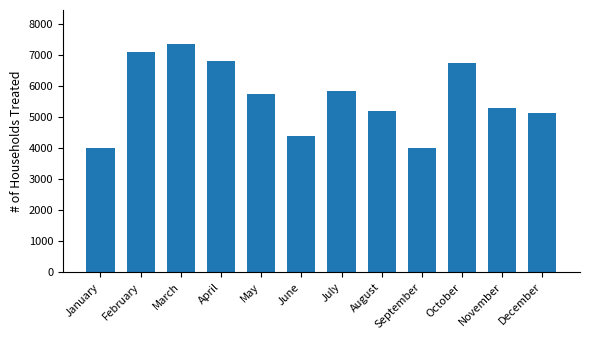

What is the smallest value displayed?

3994